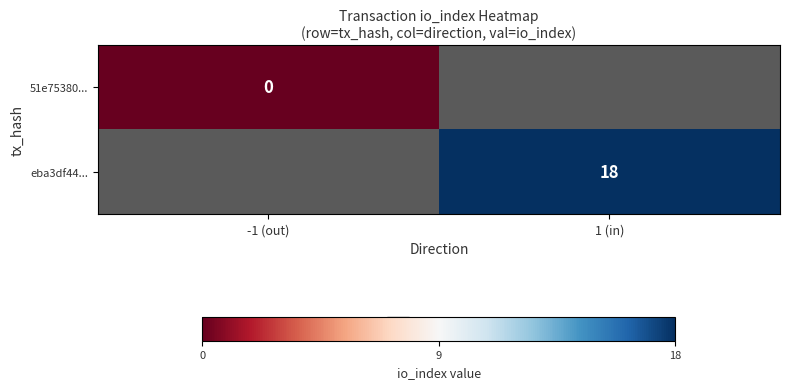

True or false: eba3df44... has a value of 28 at 1 (in).

False